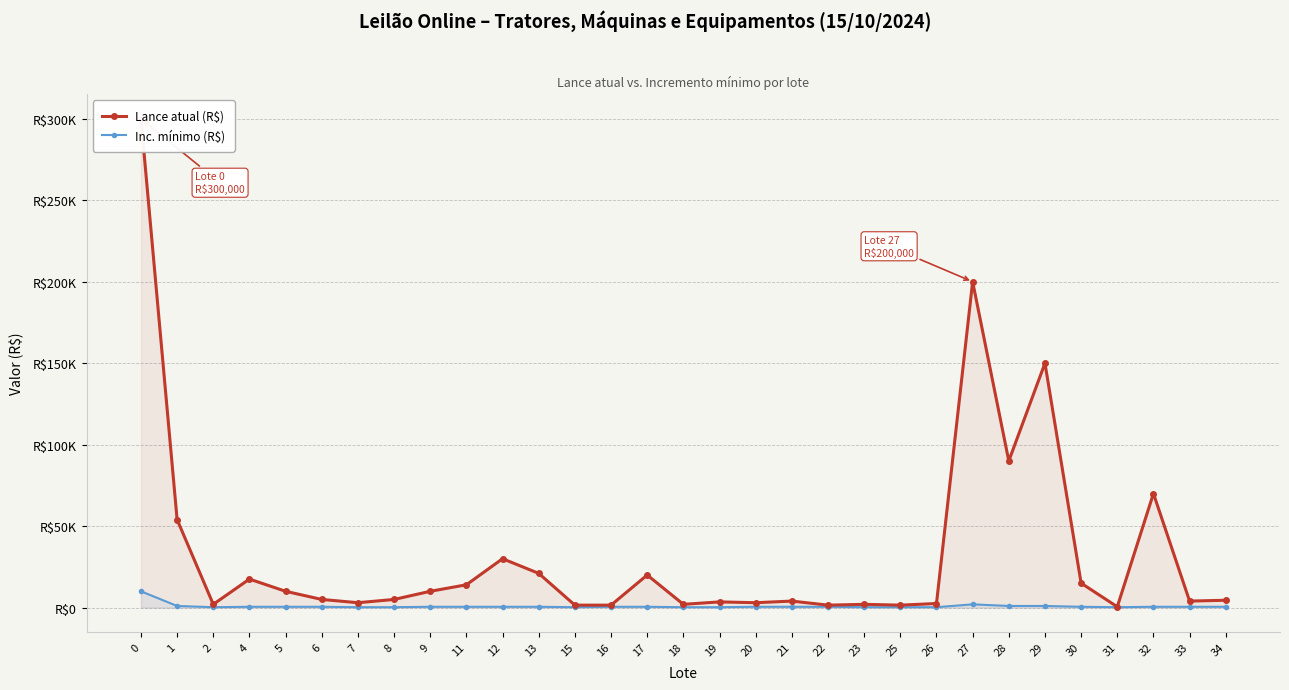

Where is Lance atual (R$) nearest to the value 150250?

29